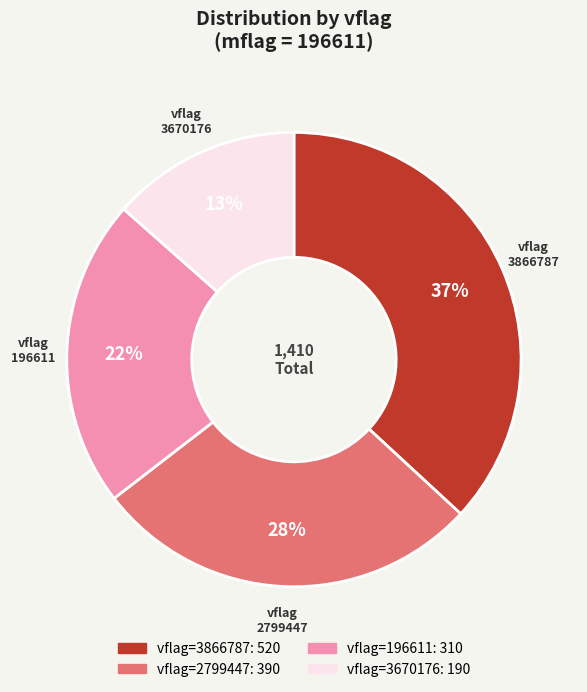

To the nearest percent, what is the average slice percentage?

25%